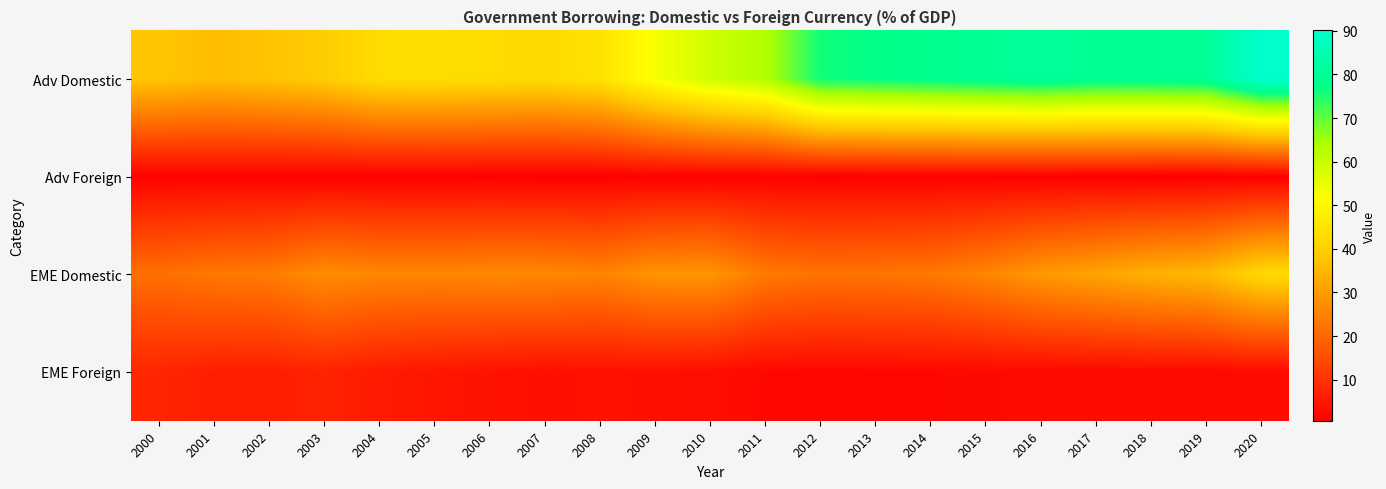

Which series changed the most between 2000 and 2008?

Adv Domestic